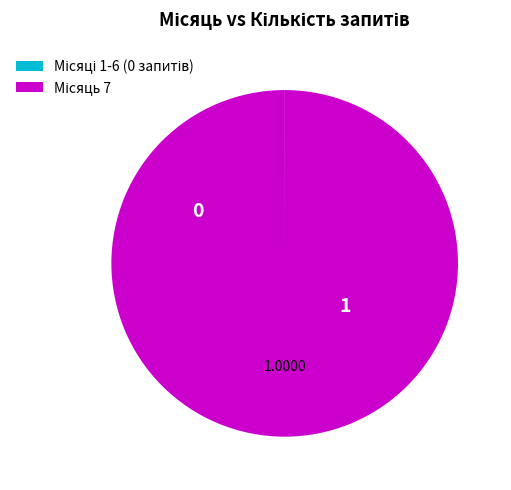

Is there any slice that represents more than half of the pie?

Yes